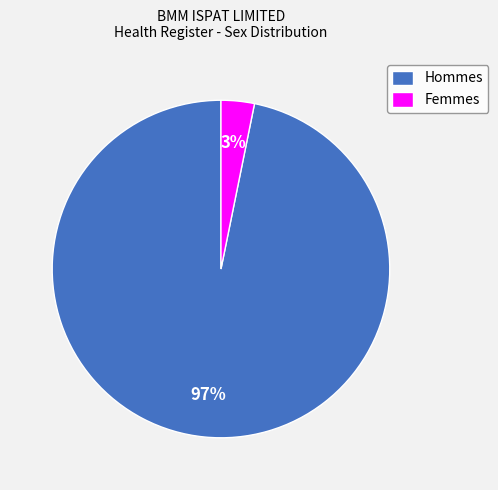

Combined, do Femmes and Hommes account for over 50%?

Yes